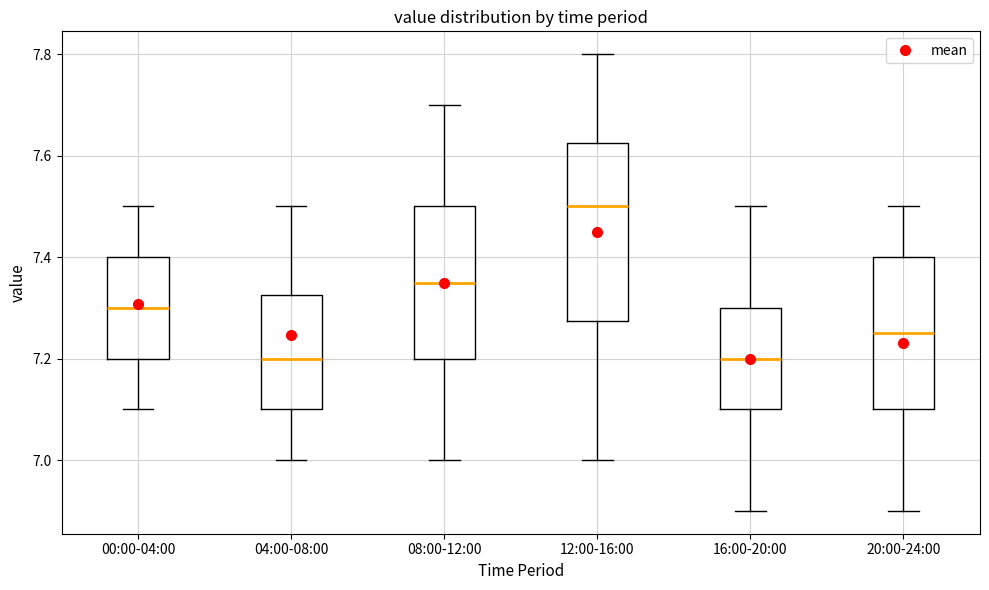

Which box's median line is the highest?

12:00-16:00